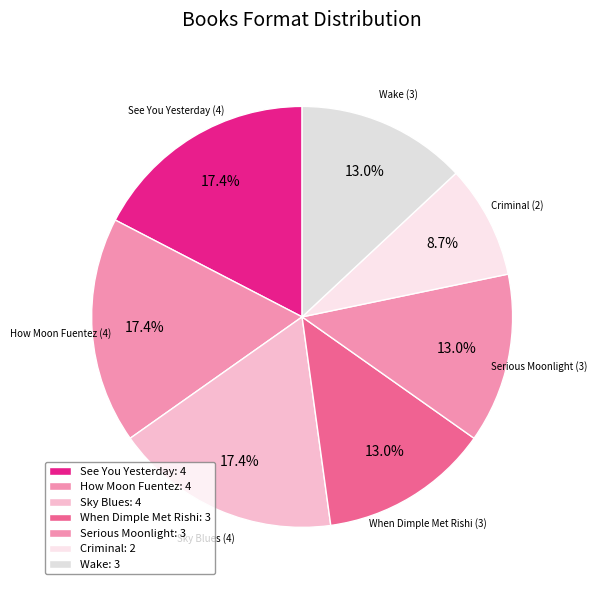

Count the number of slices in the pie.

7